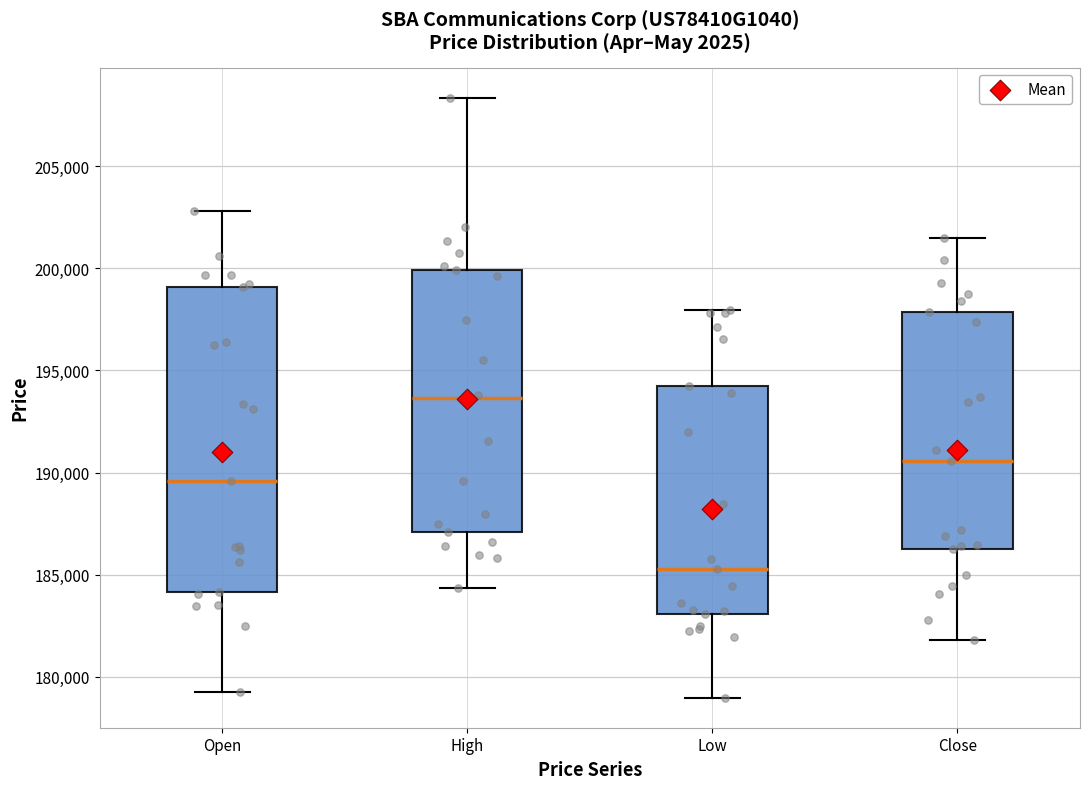

Which box is the tallest, from its lower edge to its upper edge?

Open